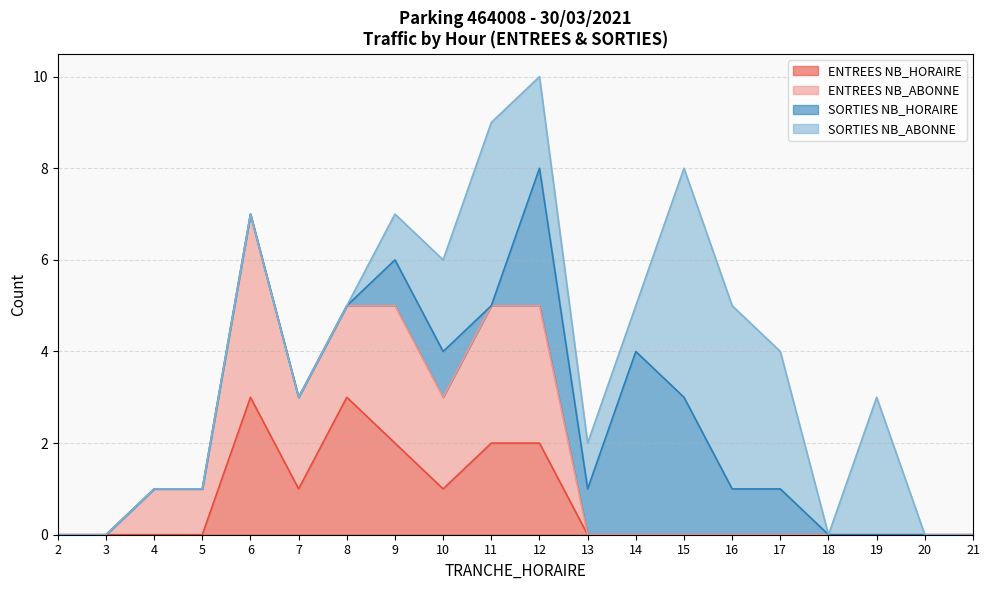

At which category is the sum across all series the highest?

12